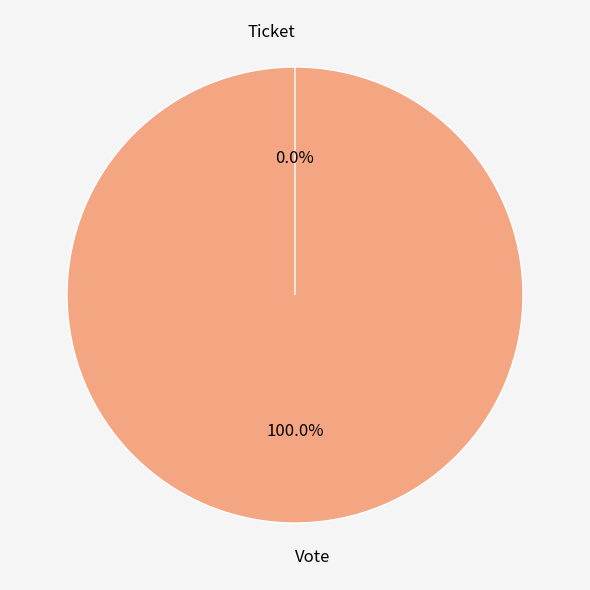

How many segments does this pie chart have?

2